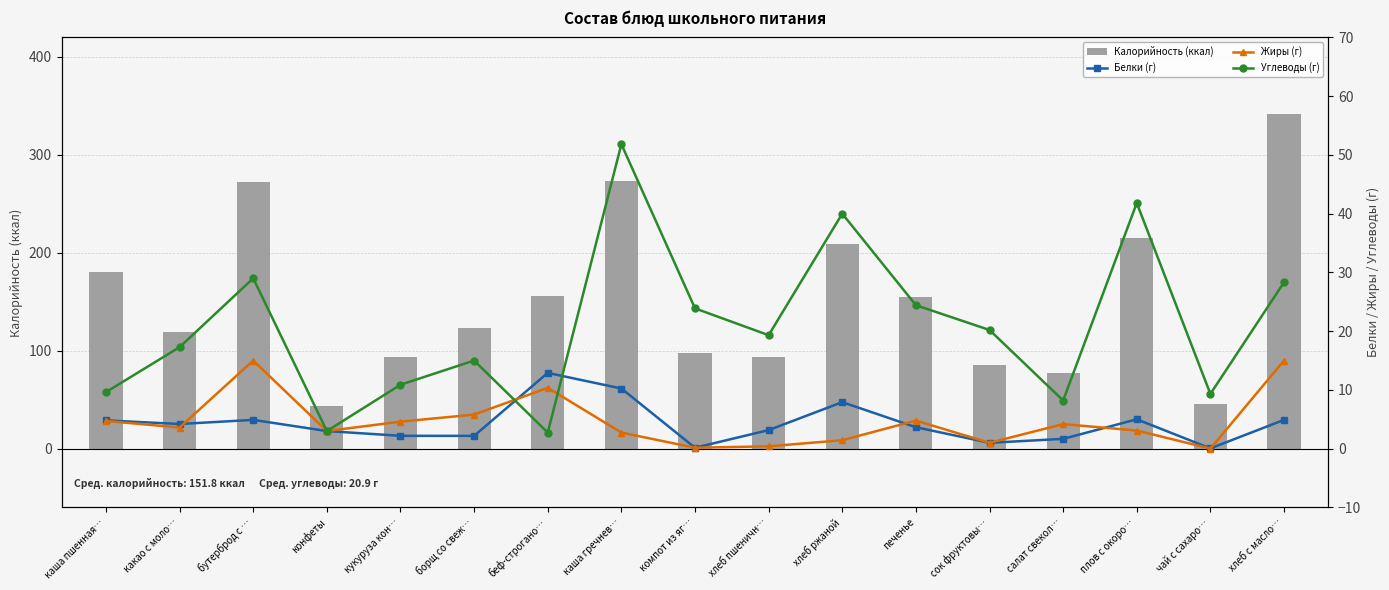

Where does the Углеводы (г) series first go above 19?

бутерброд с …